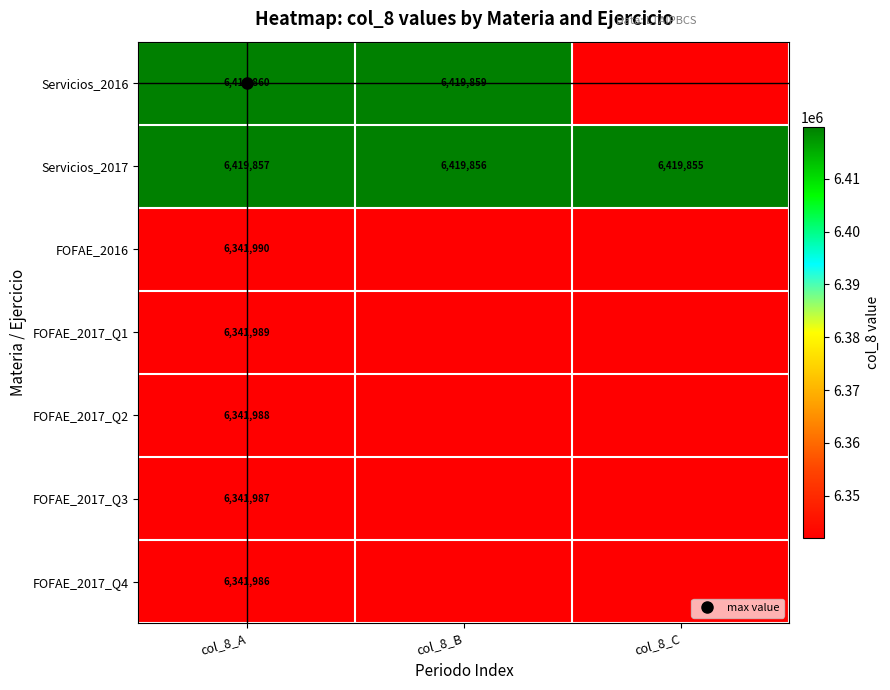

Which label corresponds to the smallest value in the chart?

col_8_C